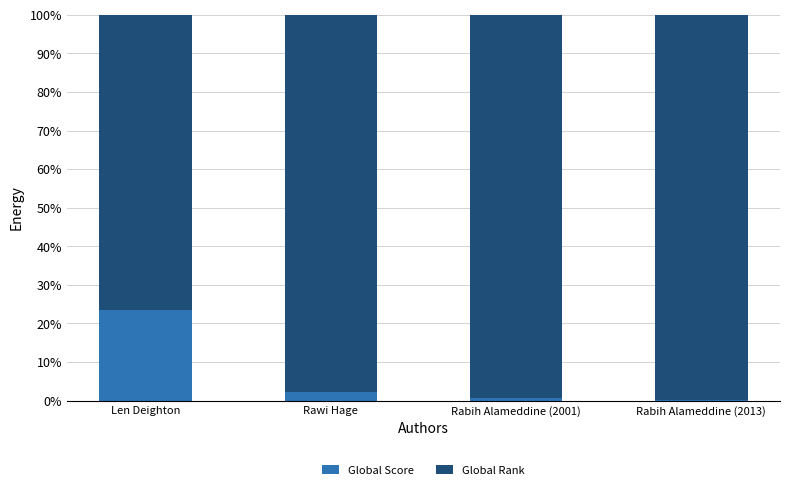

What is the total value across all series at Rawi Hage?

100.0